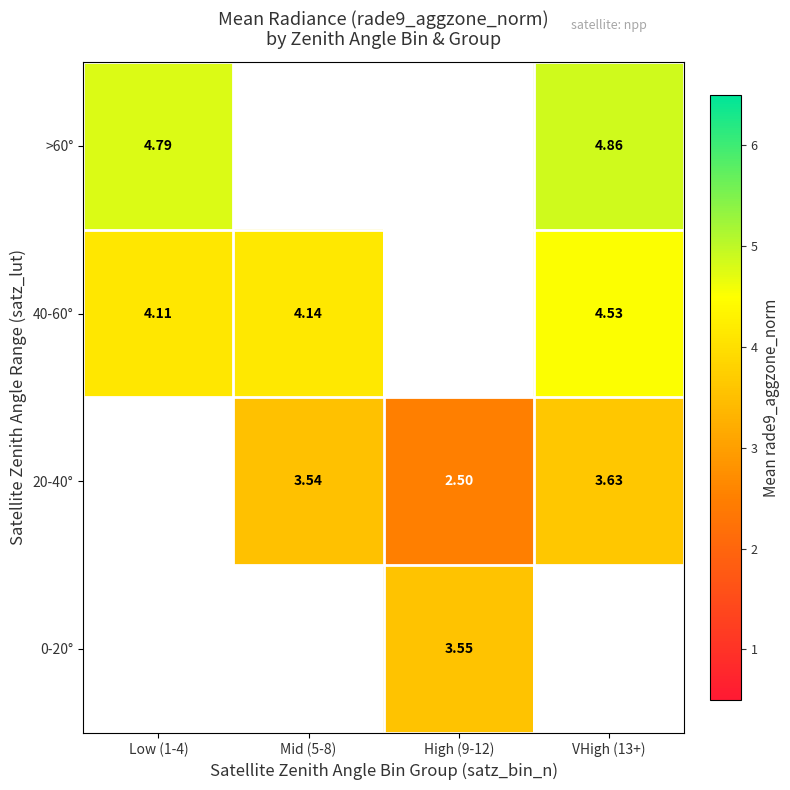

How many values in the 0-20° series exceed 3?

1